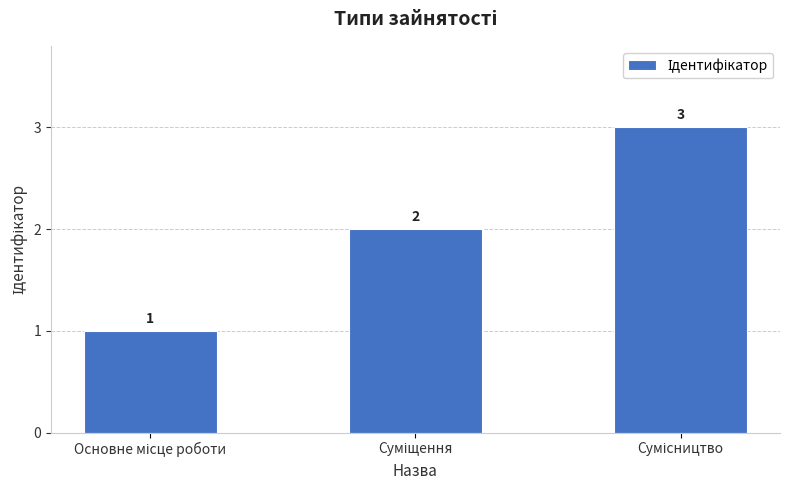

What is the maximum value shown in the chart?

3